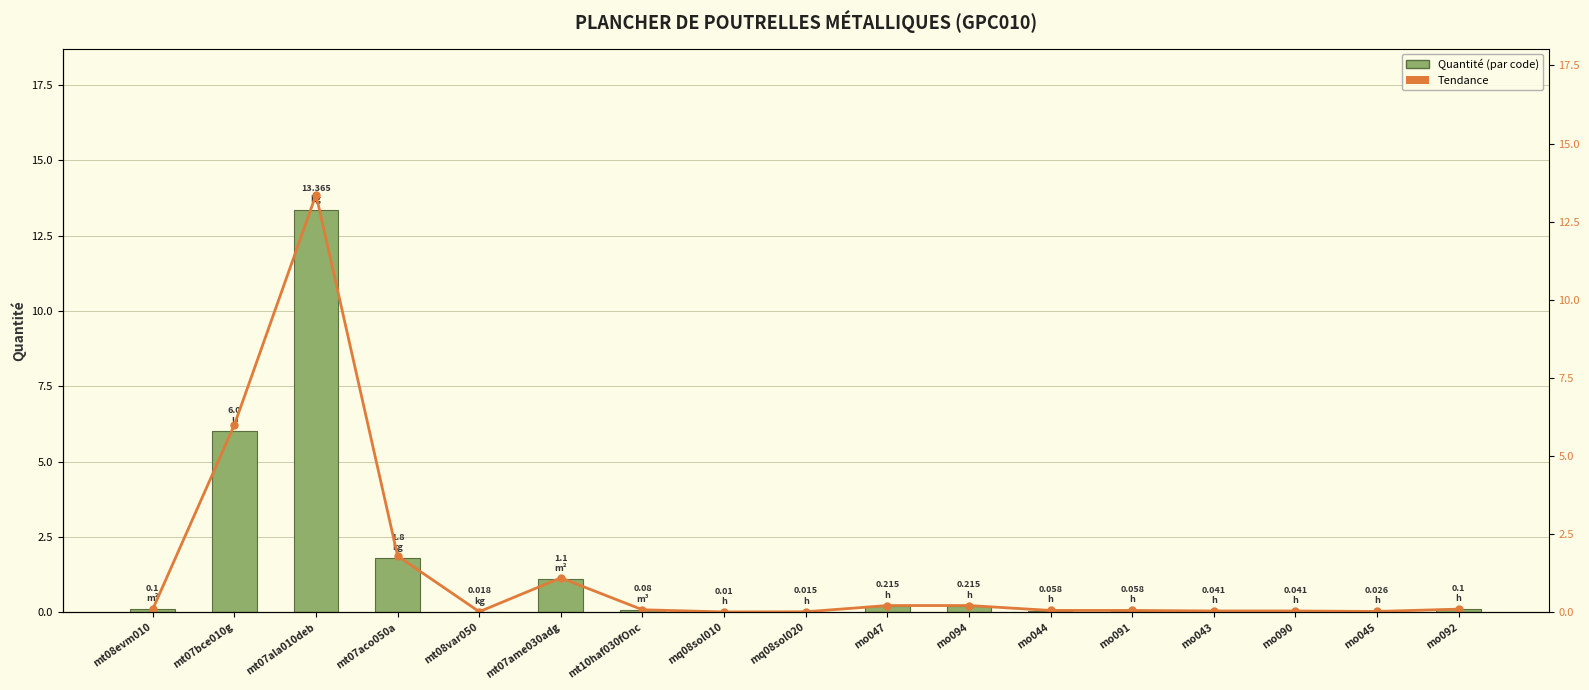

What is the label of the 6th bar from the right?

mo044